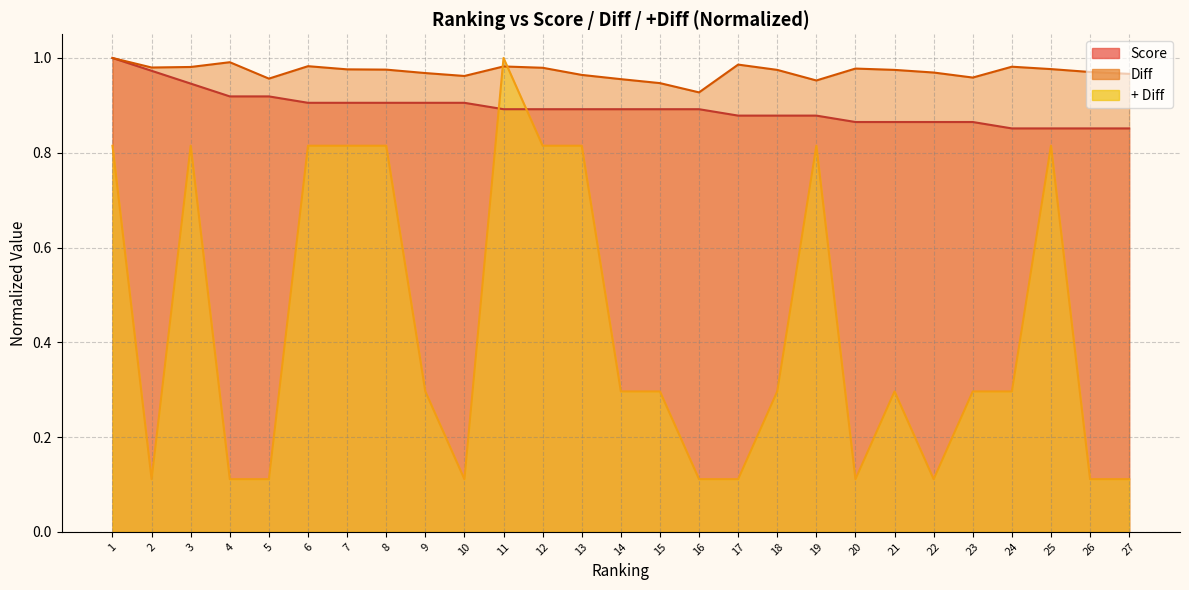

What is the value of the Diff point at the 6th from the left?

1.0